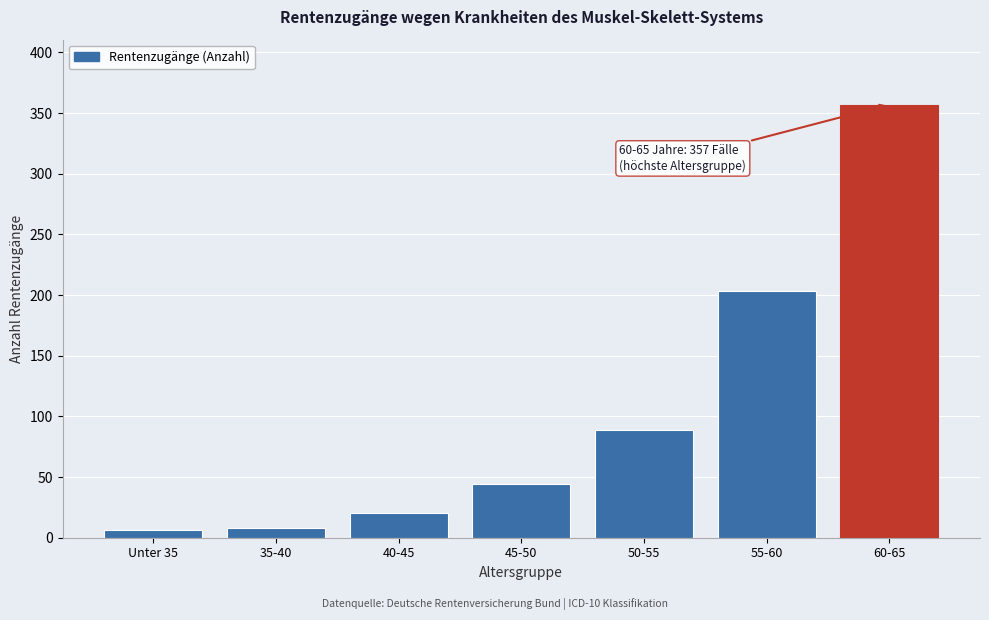

Reading left to right, extract all data points from this chart.

Unter 35=6	35-40=8	40-45=20	45-50=44	50-55=89	55-60=203	60-65=357